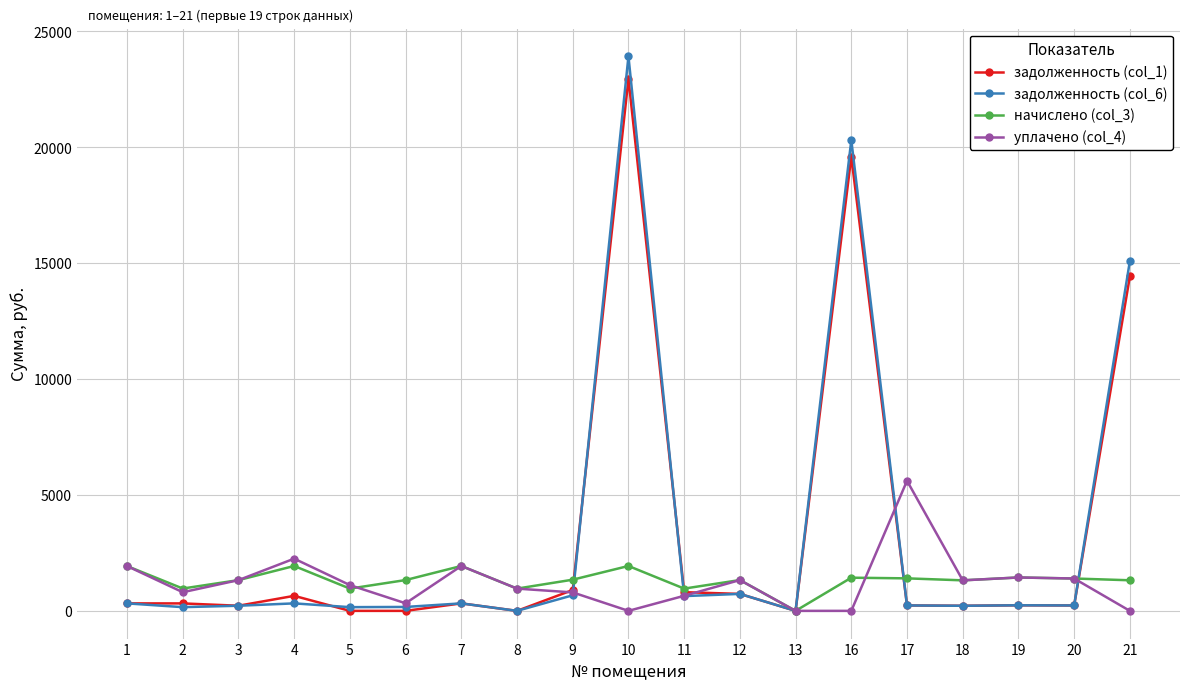

Which series has the widest spread of values?

задолженность (col_6)